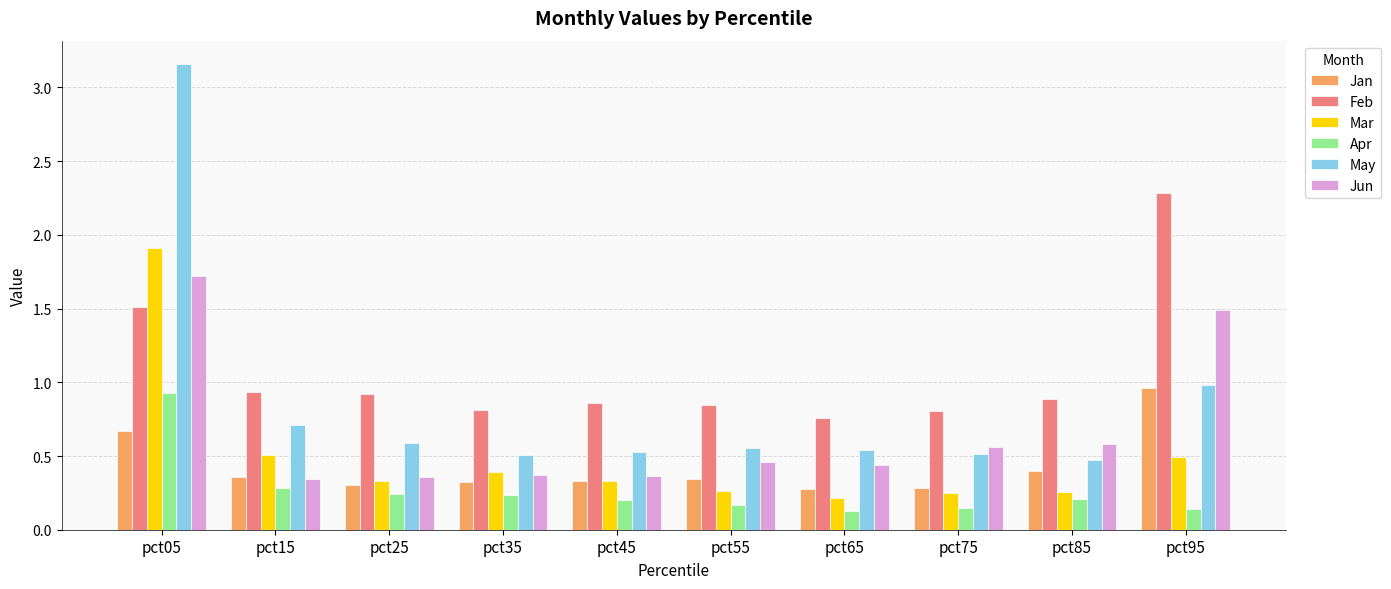

What is the sum of the Feb values at pct05 and pct35?

2.3